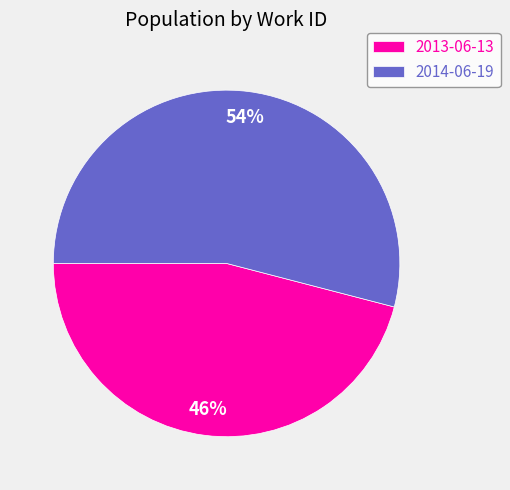

Which category has the smallest portion of the pie?

2013-06-13